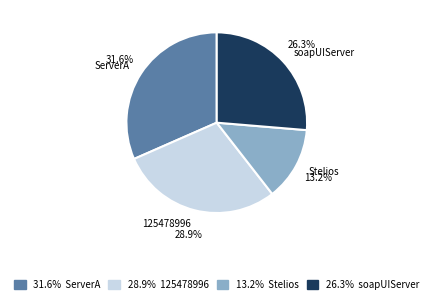

Which category has the smallest portion of the pie?

Stelios